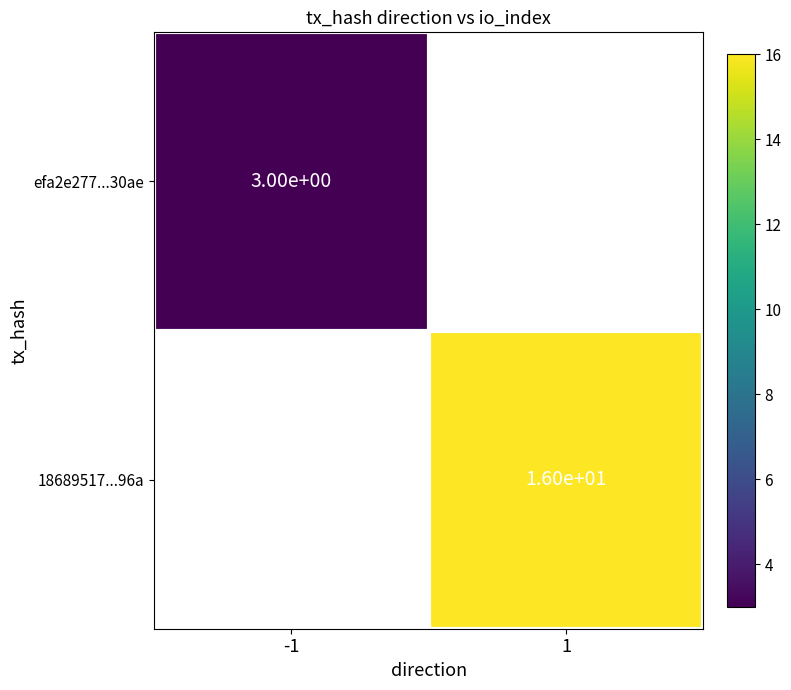

True or false: efa2e277...30ae has a value of 2 at -1.

False